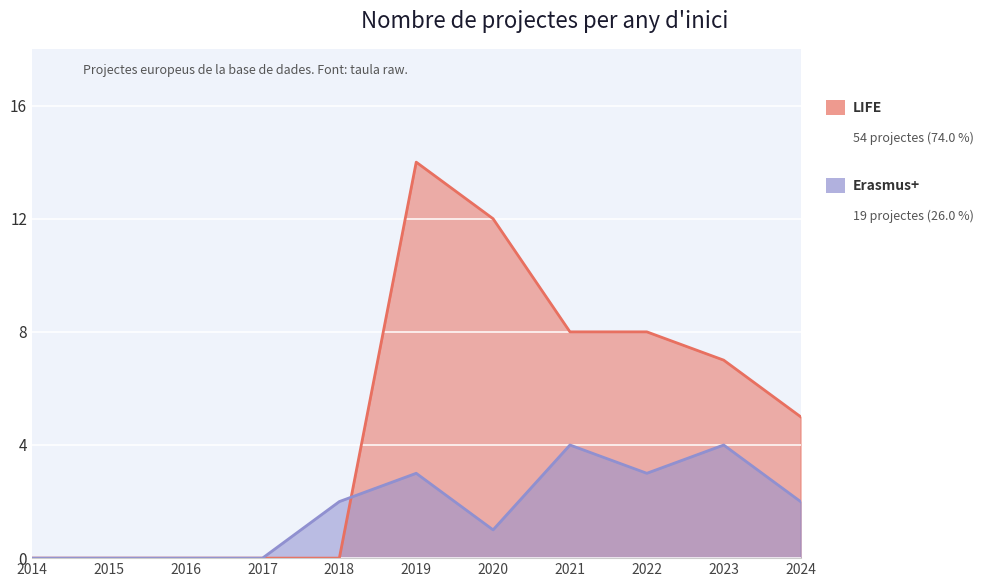

At which category is the sum across all series the highest?

2019